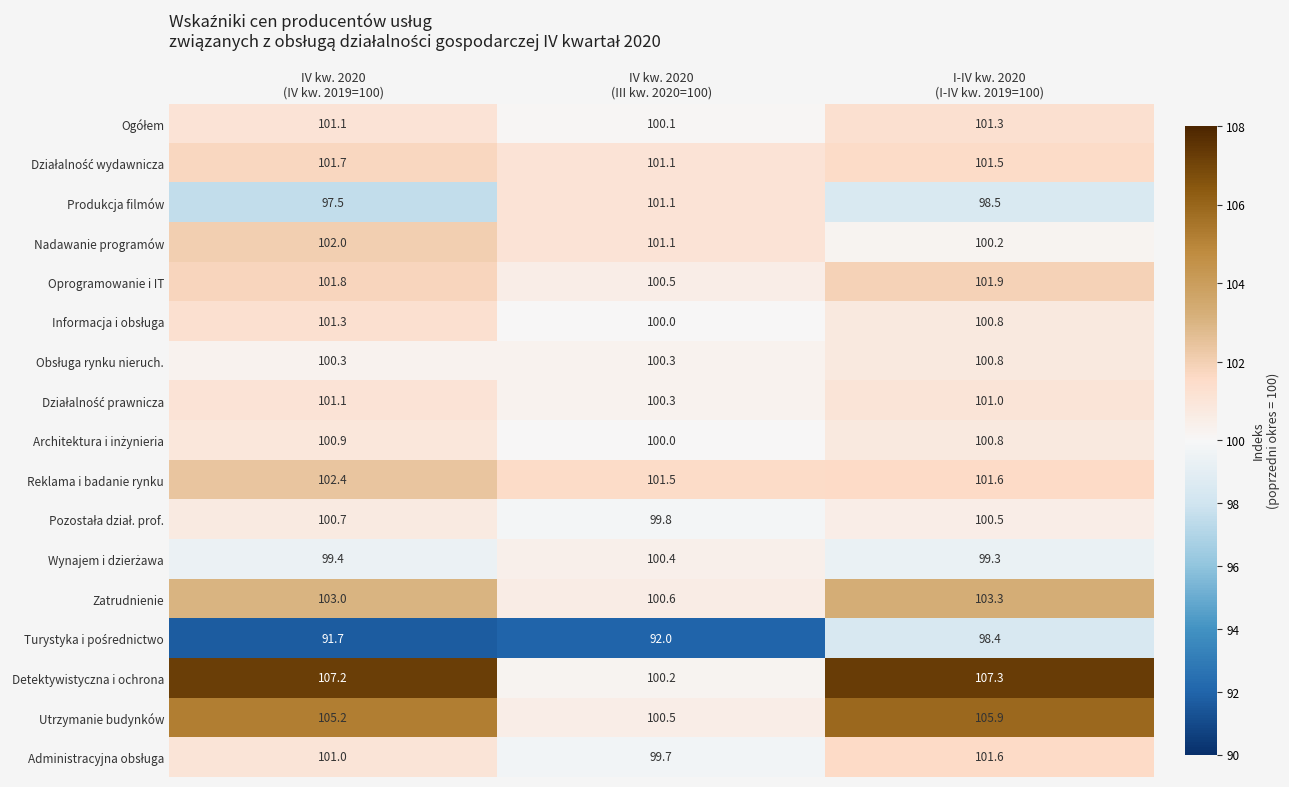

At which category is the sum across all series the highest?

I-IV kw. 2020
(I-IV kw. 2019=100)